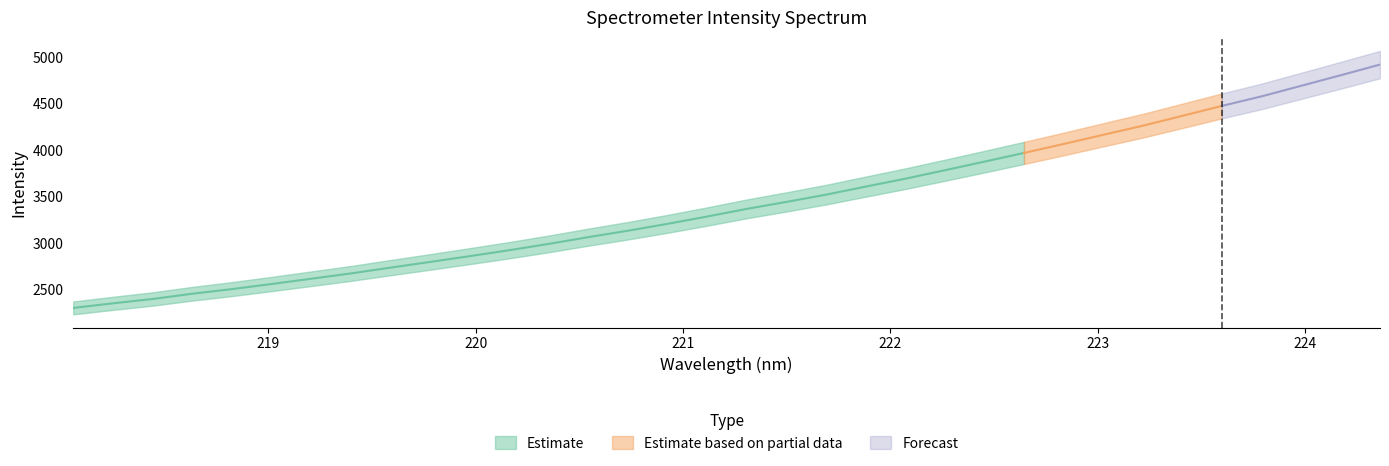

Reading right to left, what are all the values shown in this chart?

x: 33=224.4	32=224.2	31=224.0	30=223.8	29=223.6	28=223.4	27=223.2	26=223.0	25=222.8	24=222.6	23=222.5	22=222.3	21=222.1	20=221.9	19=221.7	18=221.5	17=221.3	16=221.1	15=220.9	14=220.7	13=220.5	12=220.4	11=220.2	10=220.0	9=219.8	8=219.6	7=219.4	6=219.2	5=219.0	4=218.8	3=218.6	2=218.4	1=218.3	0=218.1
y: 33=4916.4	32=4801.2	31=4687.8	30=4574.7	29=4472.6	28=4365.8	27=4259.6	26=4162.3	25=4063.6	24=3967.9	23=3874.1	22=3782.0	21=3691.1	20=3606.1	19=3520.1	18=3442.1	17=3367.6	16=3285.3	15=3206.9	14=3133.0	13=3064.0	12=2991.6	11=2923.7	10=2859.7	9=2797.4	8=2736.2	7=2674.1	6=2617.1	5=2560.5	4=2505.9	3=2456.0	2=2399.7	1=2353.2	0=2303.9